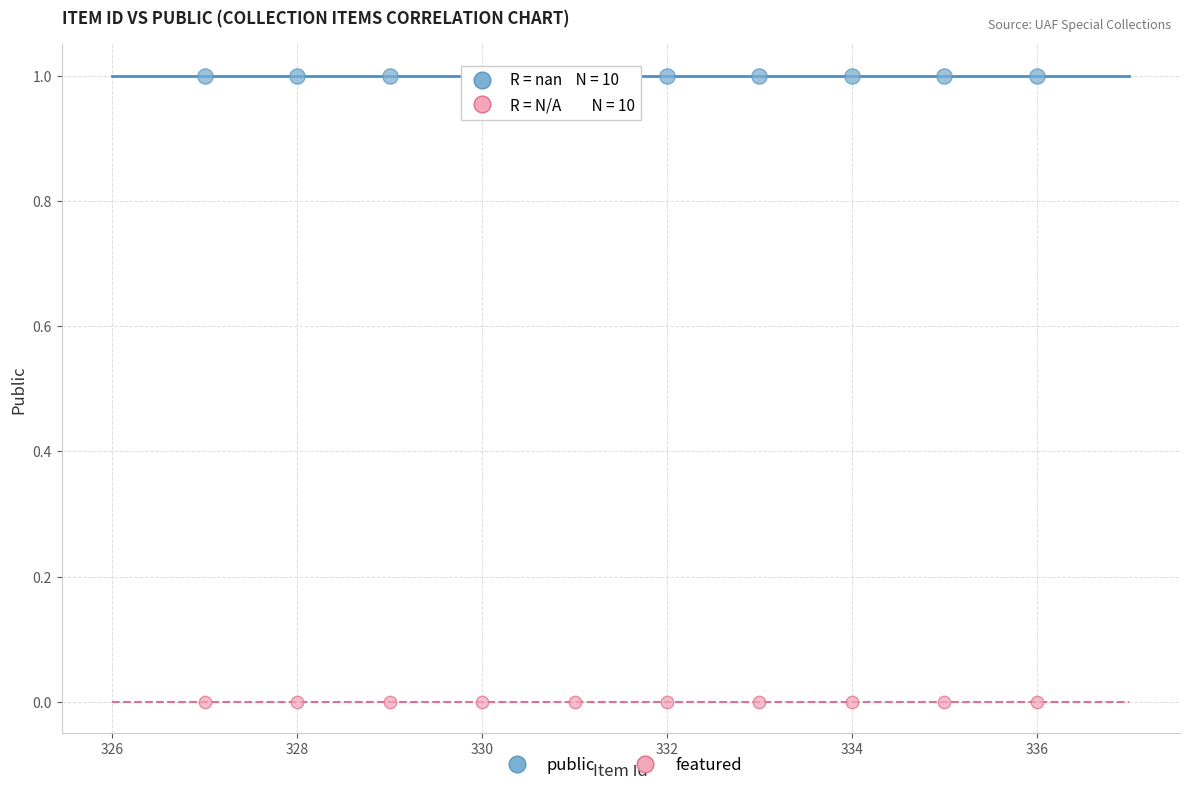

Which series reaches the maximum Y coordinate?

public